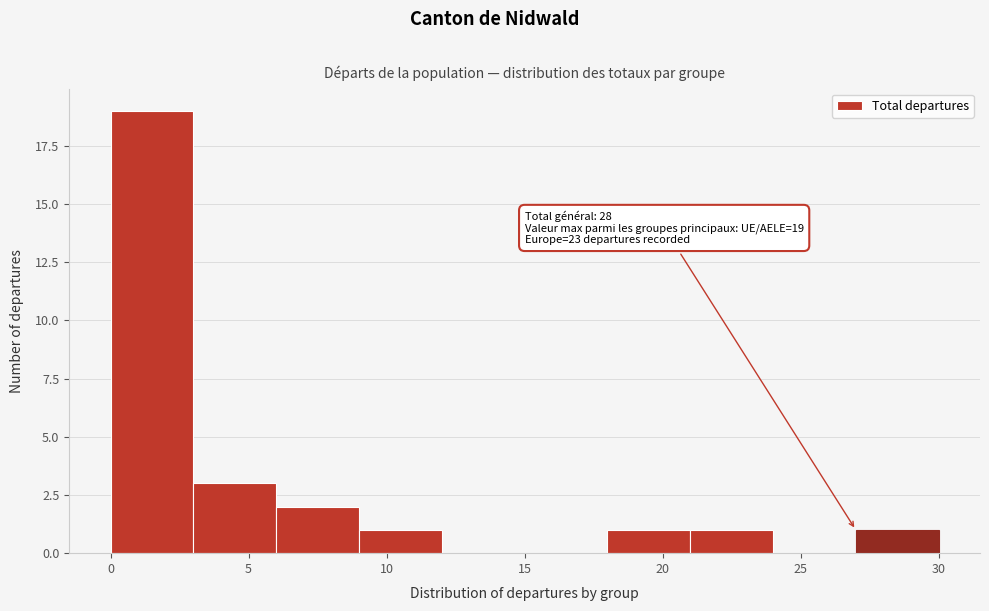

Over which range of the x-axis is the bar tallest?

0 to 3